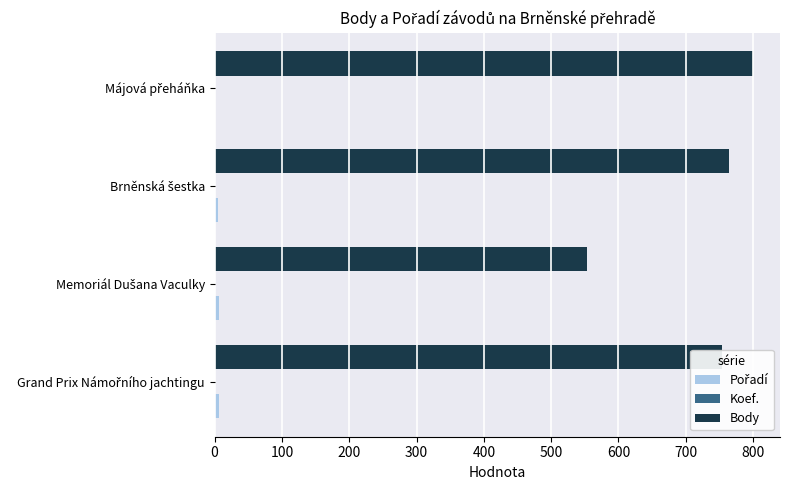

Which series has the largest total across all categories?

Body